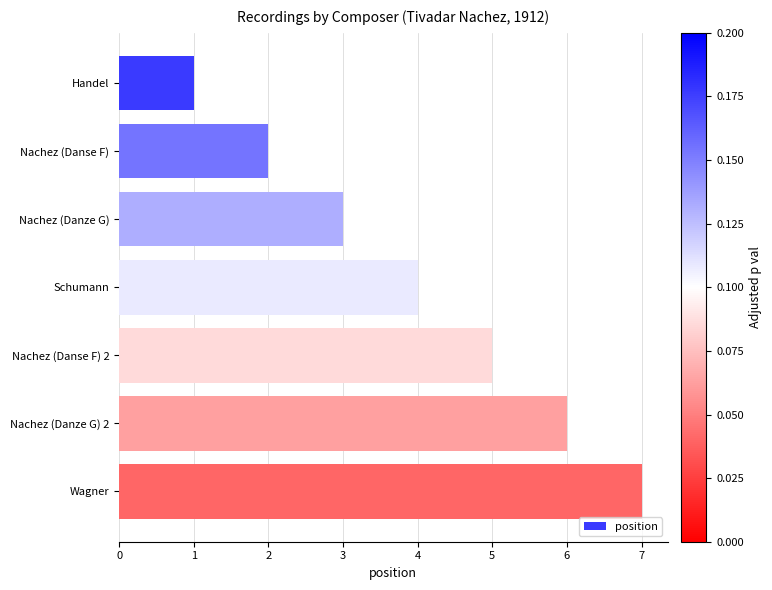

What is the difference between the maximum and second lowest values?

5